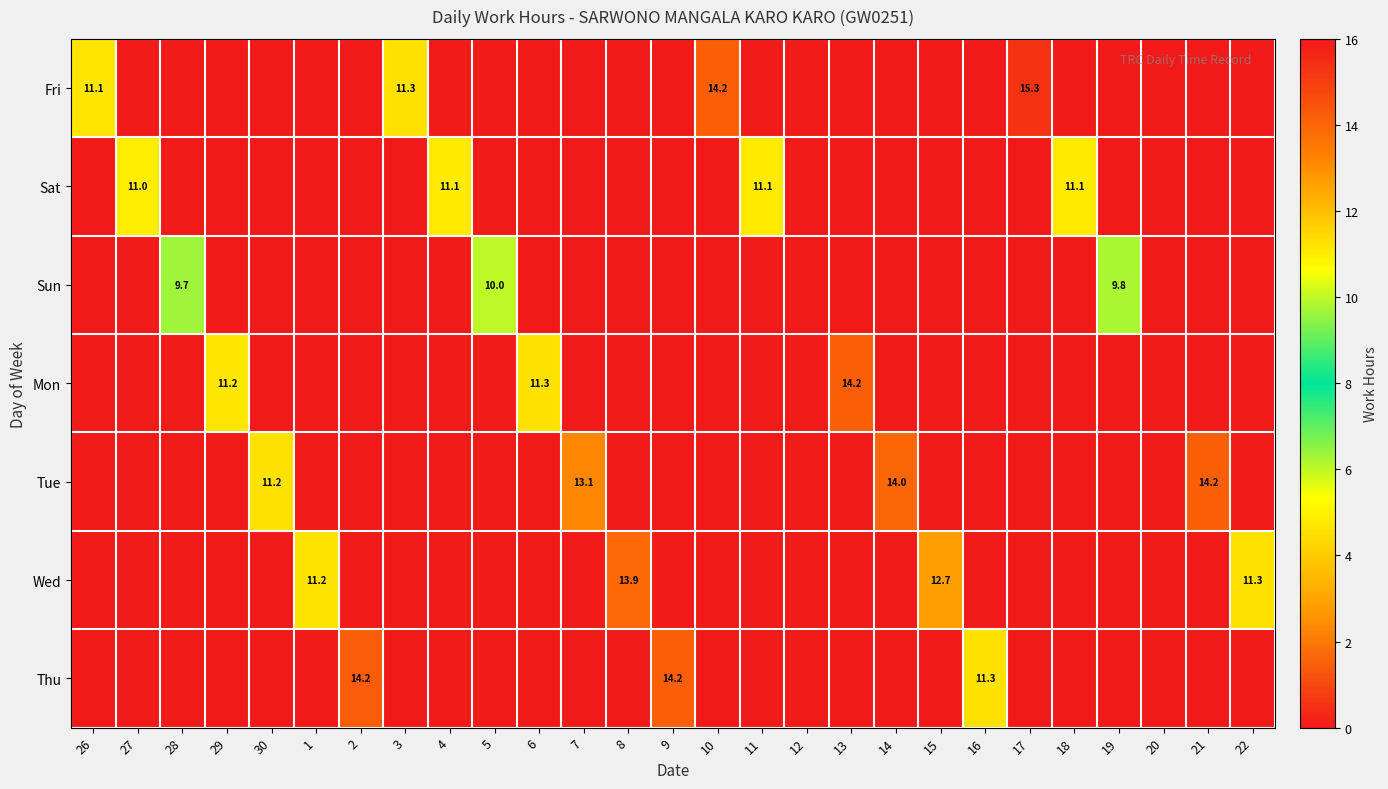

At which category does the chart reach its minimum across all series?

27